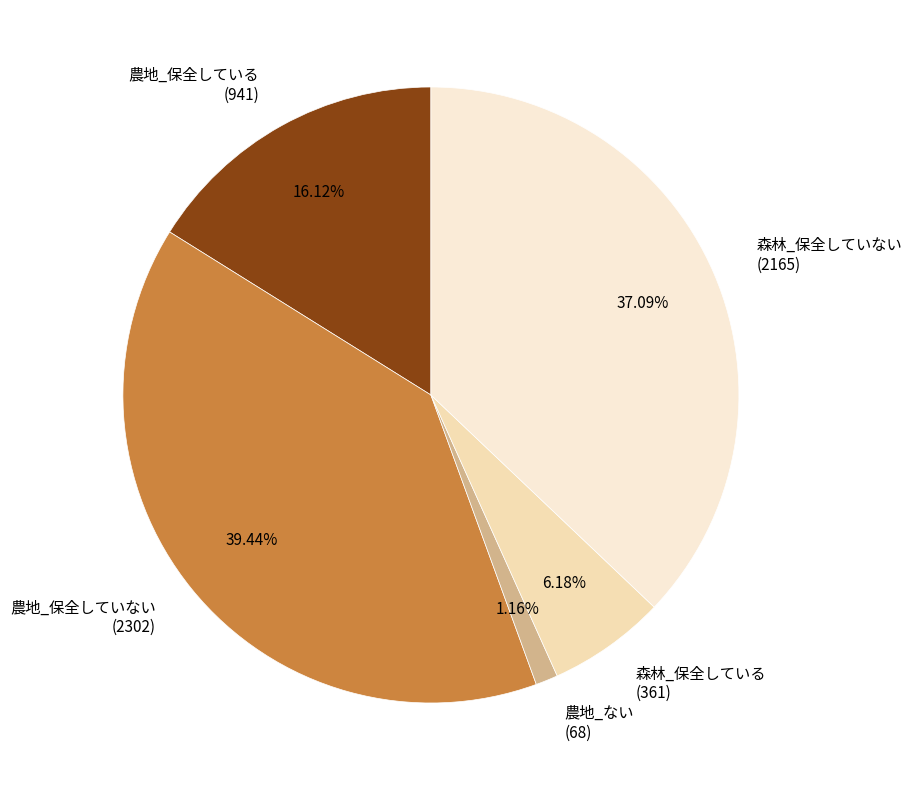

How many segments does this pie chart have?

5